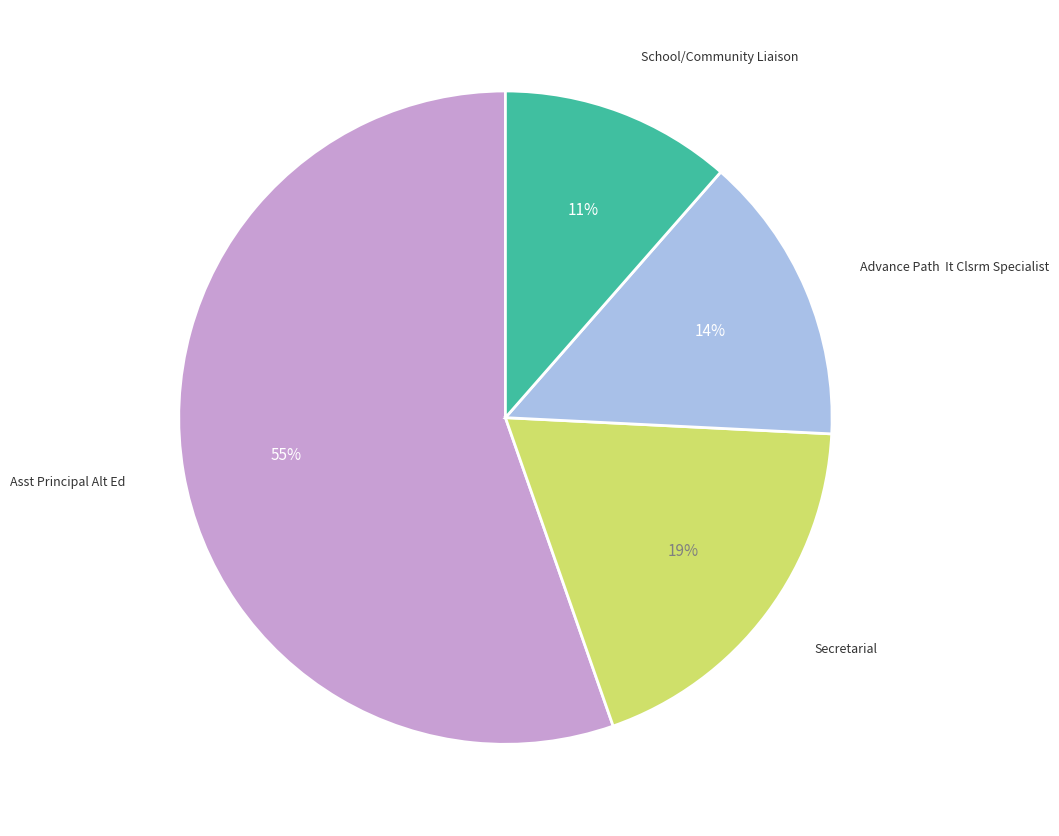

To the nearest percent, what is the difference between the largest and smallest slice percentages?

44%